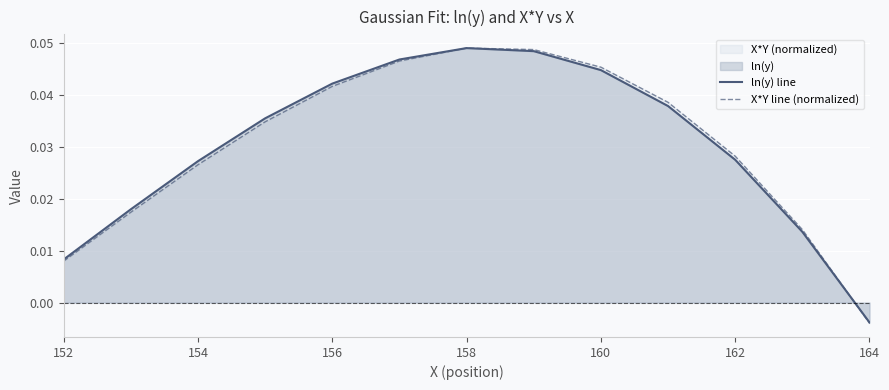

At which category does the chart reach its minimum across all series?

164